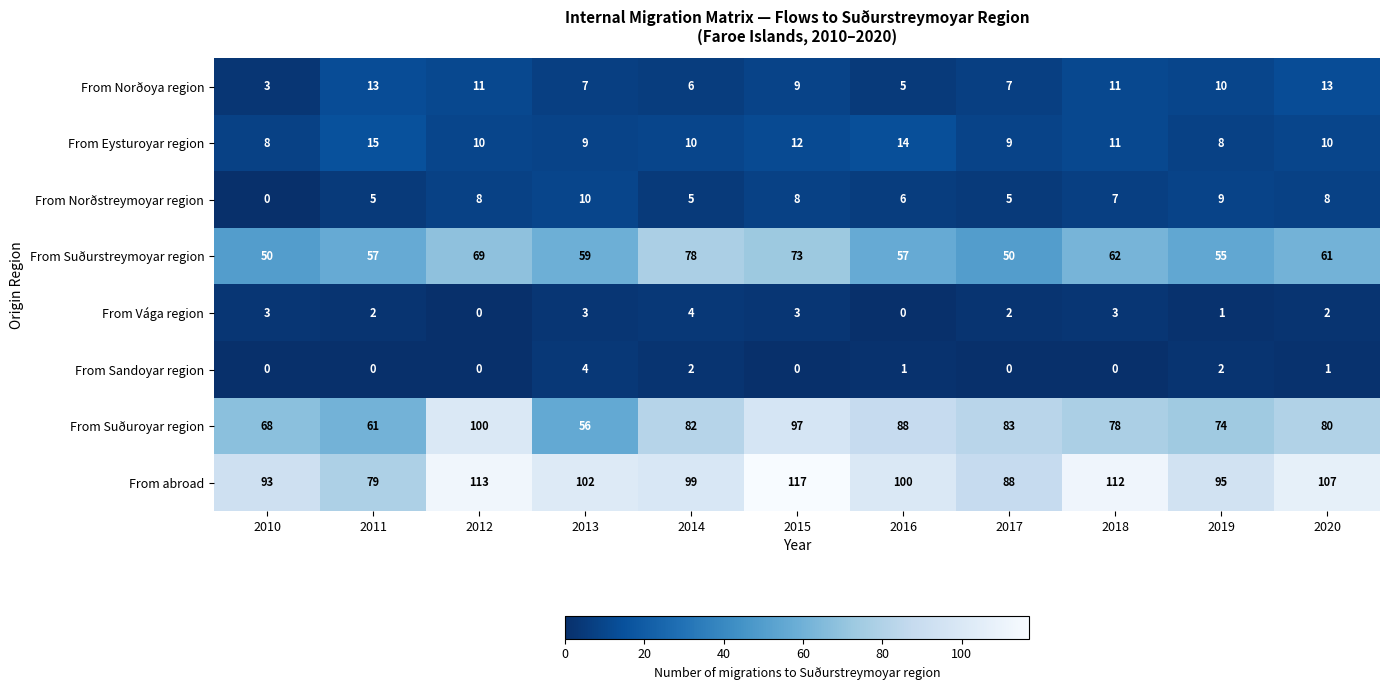

Which category has the highest value across all series?

2015